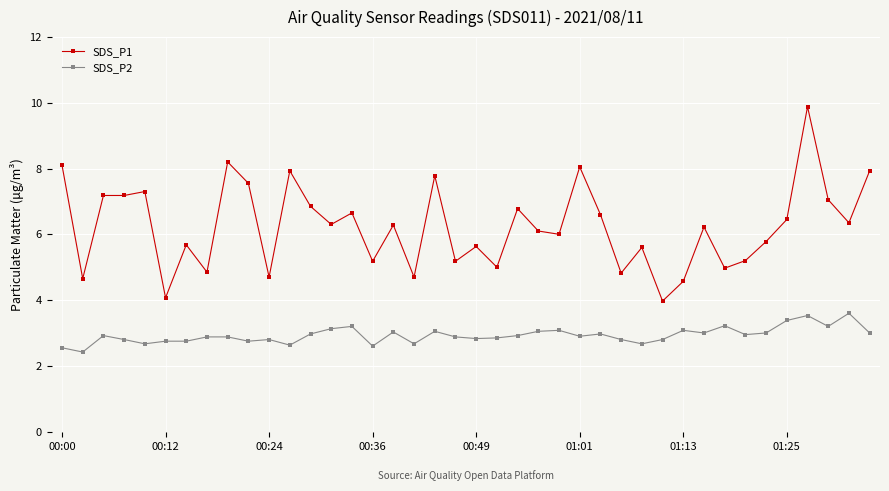

Which series has the largest total across all categories?

SDS_P1